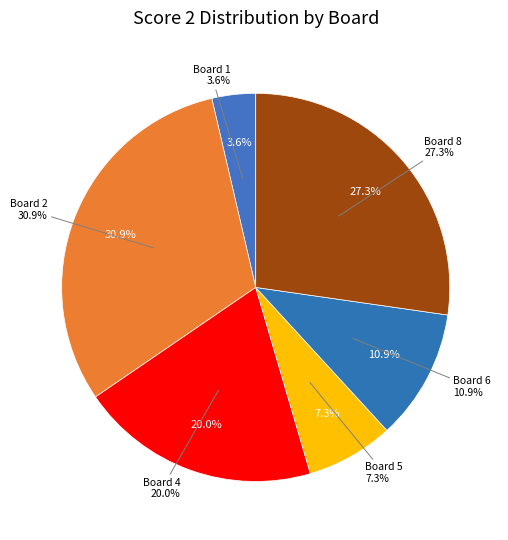

Which slice is the largest?

Board 2